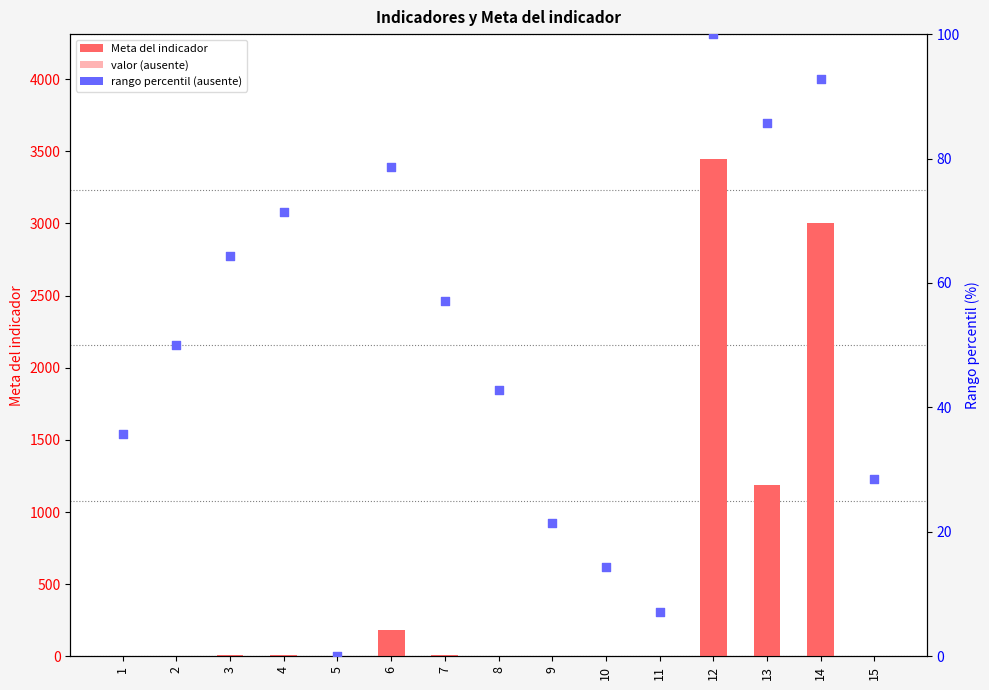

At how many categories does at least one series exceed 120?

4